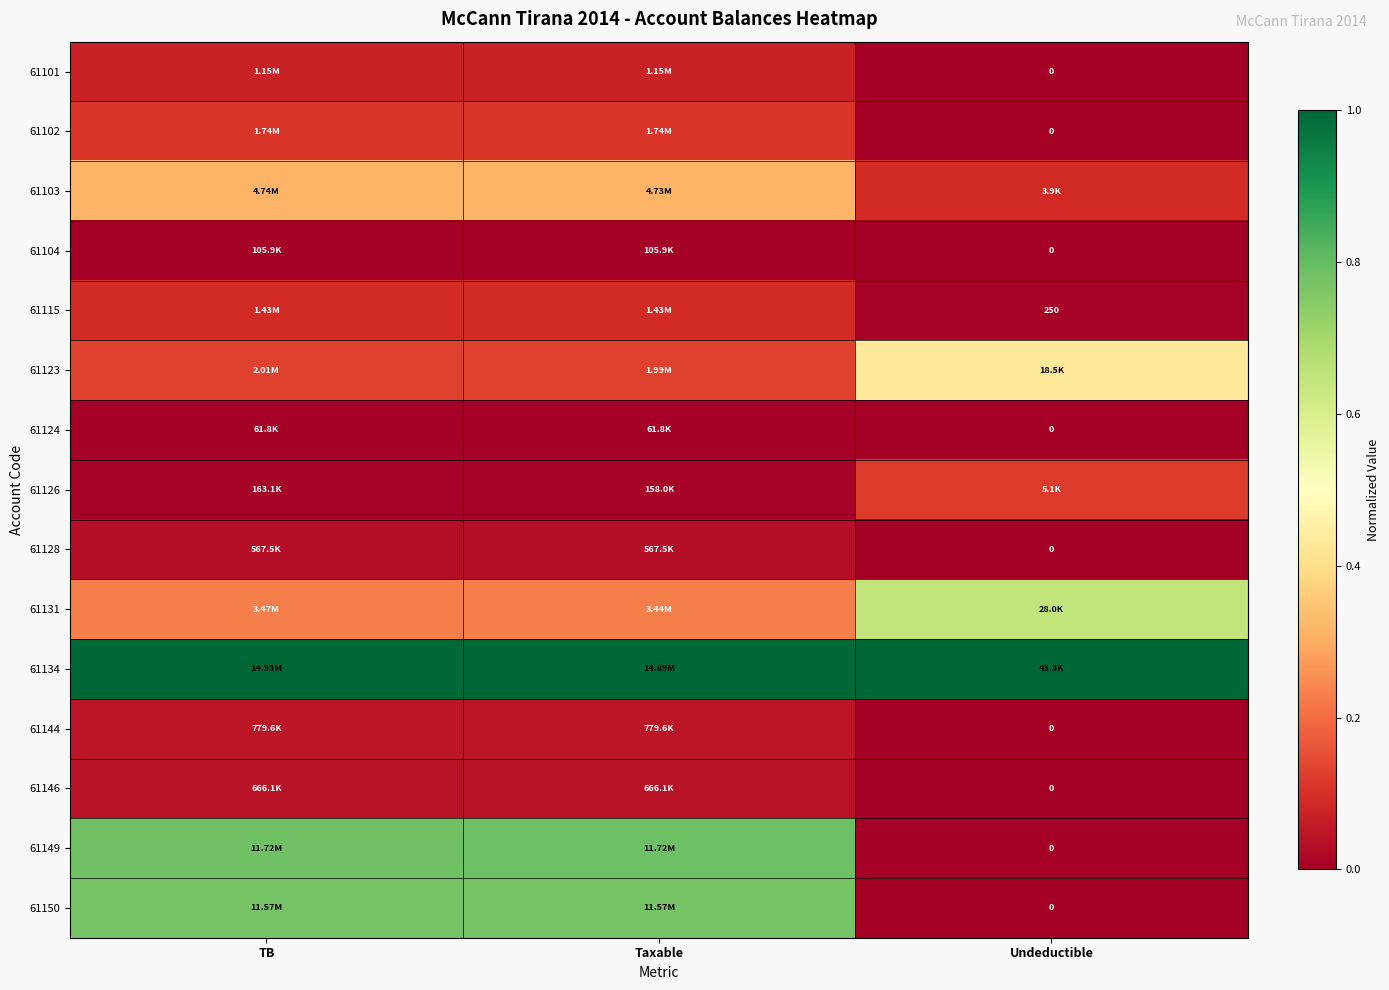

Between Undeductible and TB, which is larger?

TB